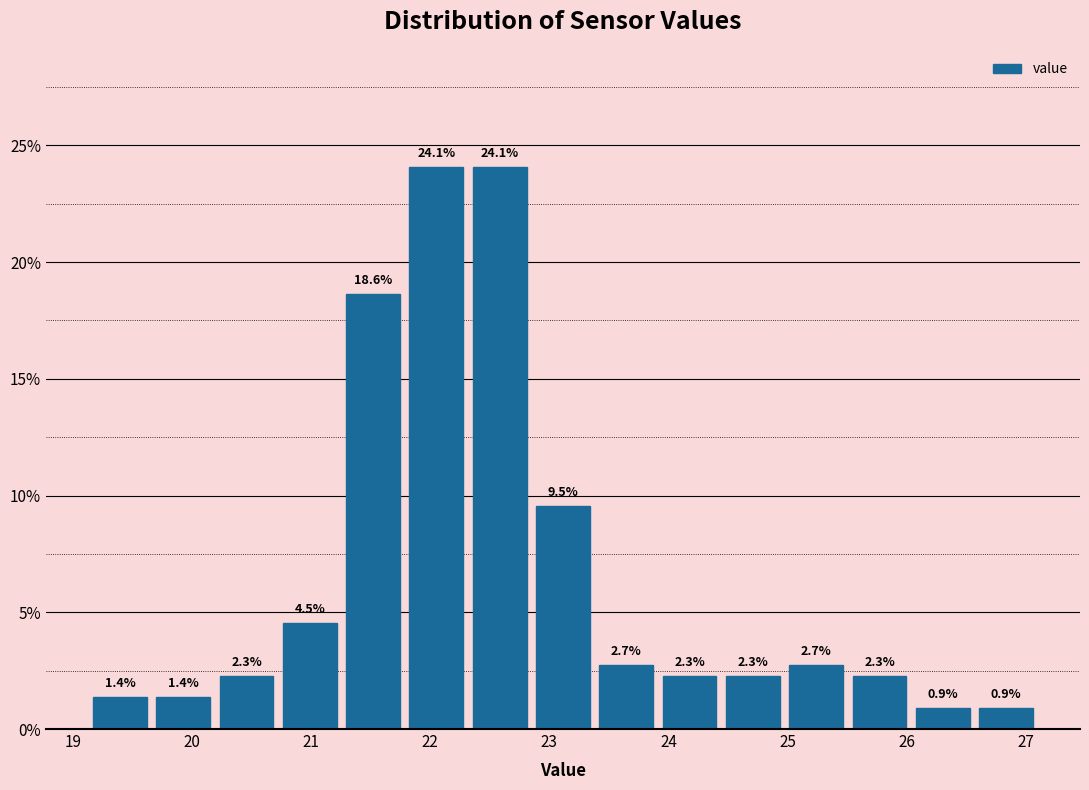

Reading left to right, list every bar in this chart as the range it spans on the x-axis followed by its height. The bar edges are not printed on the chart, so give them approximately, as read against the axis.

19.1 to 19.7: 1.4
19.7 to 20.2: 1.4
20.2 to 20.7: 2.3
20.7 to 21.3: 4.5
21.3 to 21.8: 18.6
21.8 to 22.3: 24.1
22.3 to 22.8: 24.1
22.8 to 23.4: 9.5
23.4 to 23.9: 2.7
23.9 to 24.4: 2.3
24.4 to 25.0: 2.3
25.0 to 25.5: 2.7
25.5 to 26.0: 2.3
26.0 to 26.6: 0.9
26.6 to 27.1: 0.9